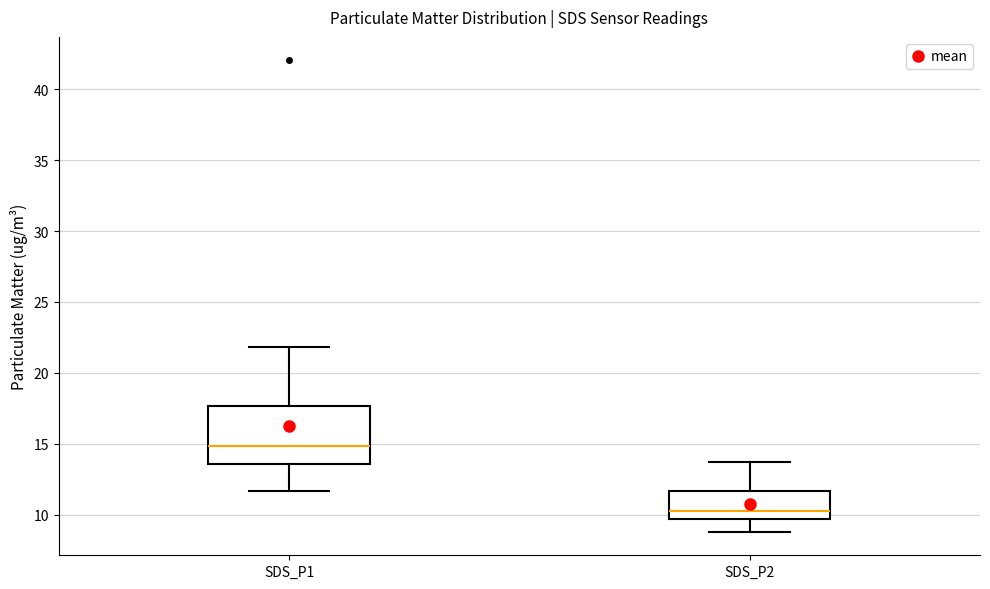

Comparing the boxes themselves (not the whiskers), which one is the tallest?

SDS_P1